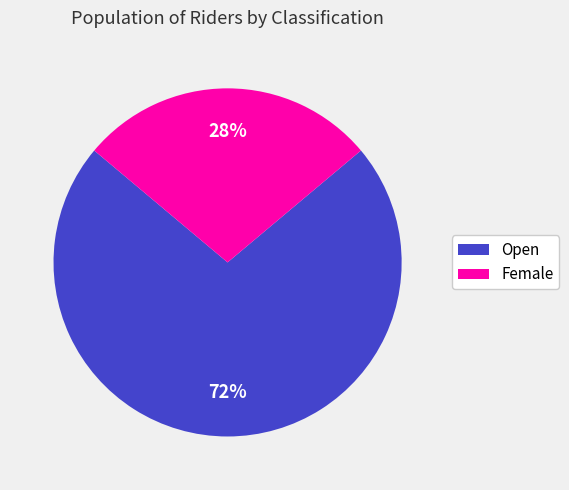

Combined, do Open and Female account for over 50%?

Yes